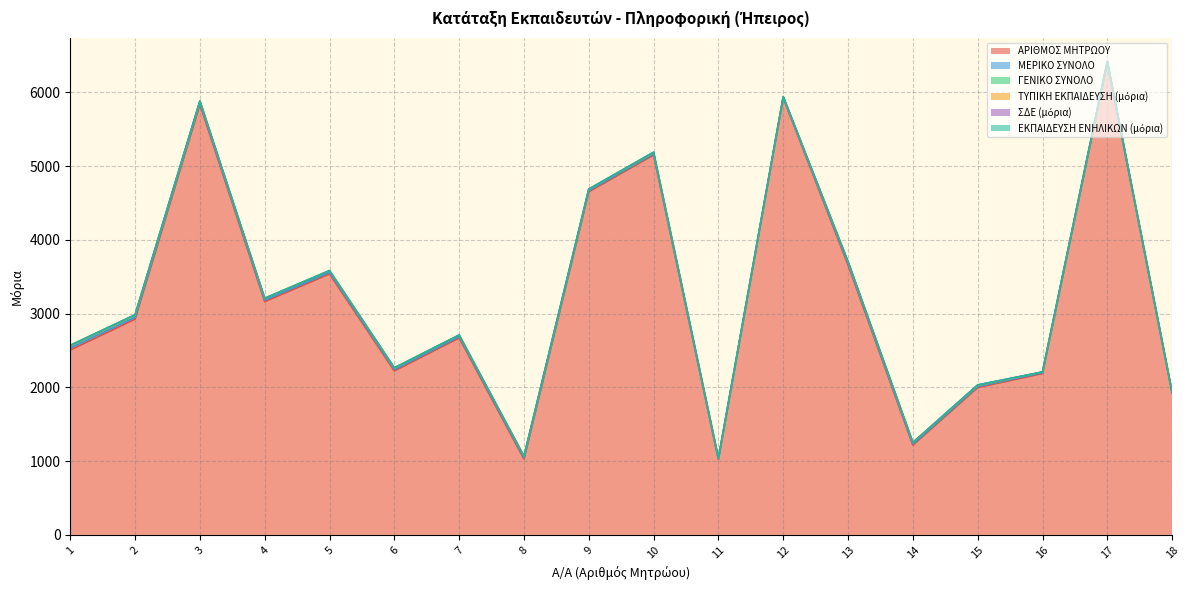

The ΕΚΠΑΙΔΕΥΣΗ ΕΝΗΛΙΚΩΝ (μόρια) series shows 0.7 at 13. True or false?

True